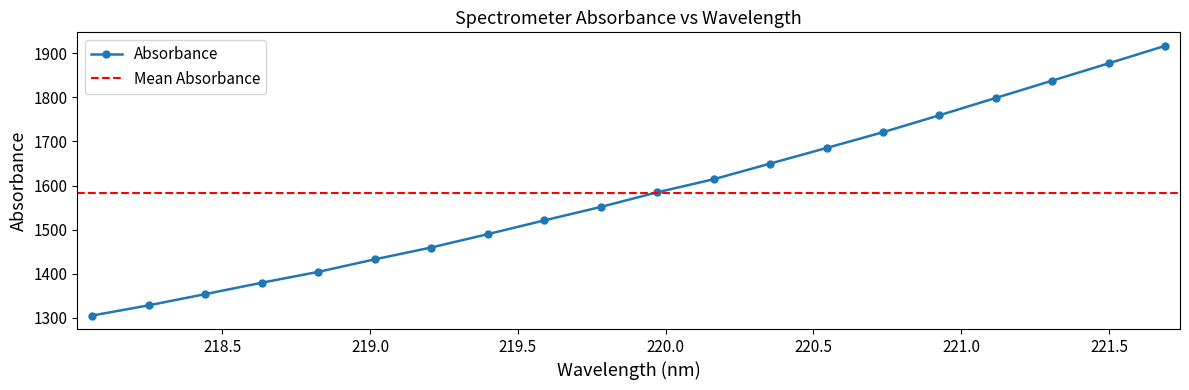

Reading left to right, what are all the values shown in this chart?

1304.9	1328.1	1353.5	1379.4	1404.0	1432.5	1459.3	1489.7	1520.8	1551.4	1584.6	1614.2	1649.8	1685.3	1721.1	1759.5	1798.9	1838.2	1877.4	1917.1